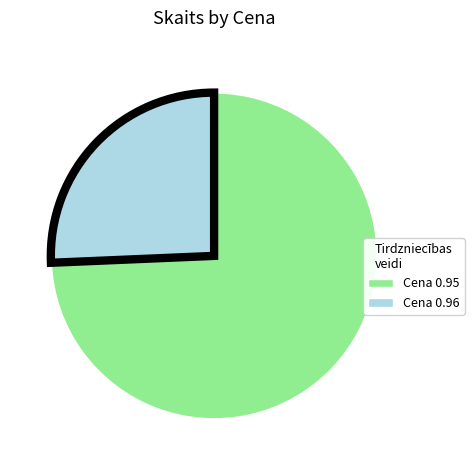

Is it true that Cena 0.95 is 88% of the pie?

False